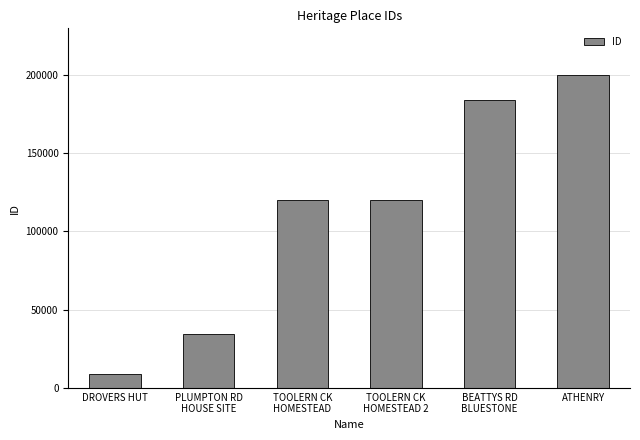

What is the average value?

111192